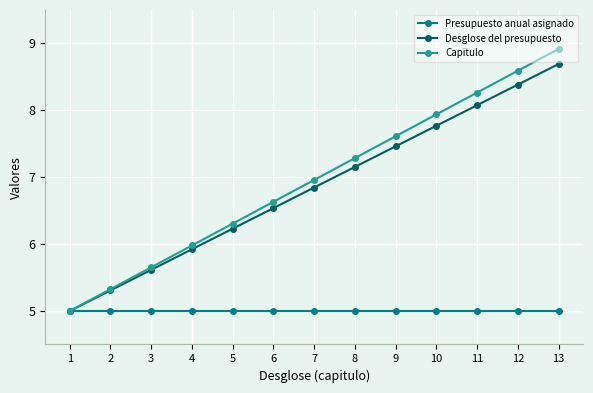

Is it true that Presupuesto anual asignado equals 6.8 at 10?

False